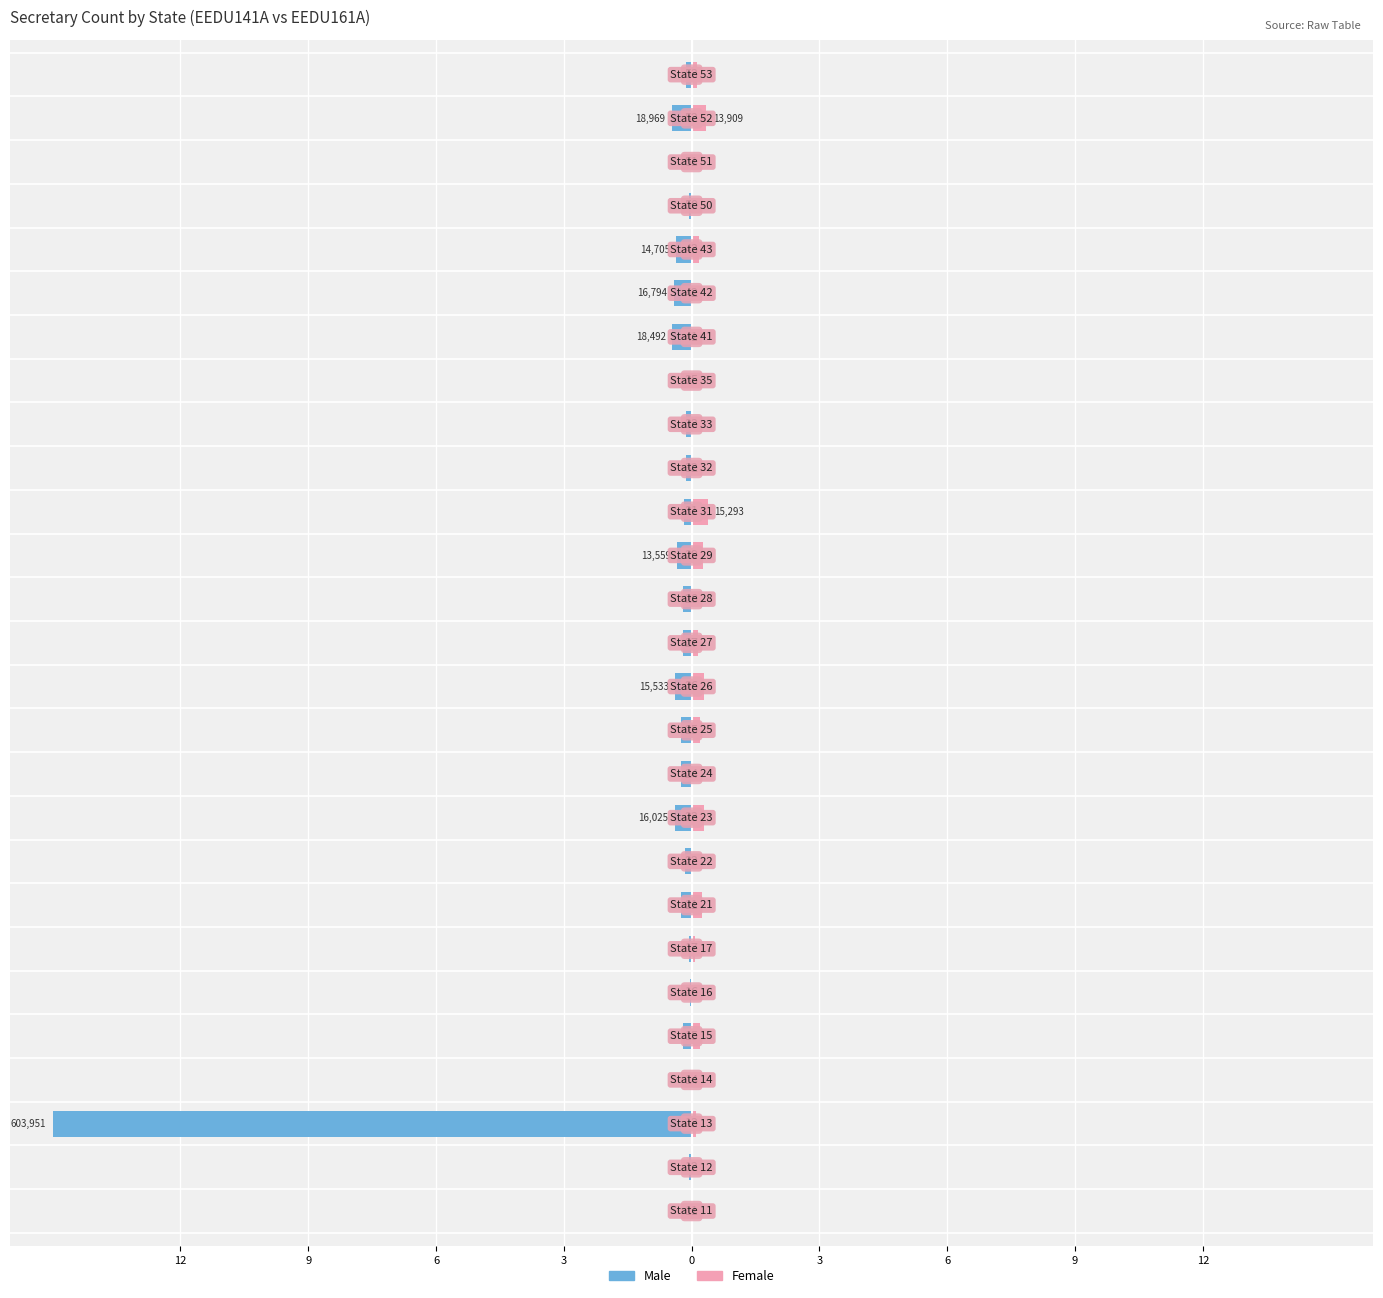

At how many categories does at least one series exceed 0?

27